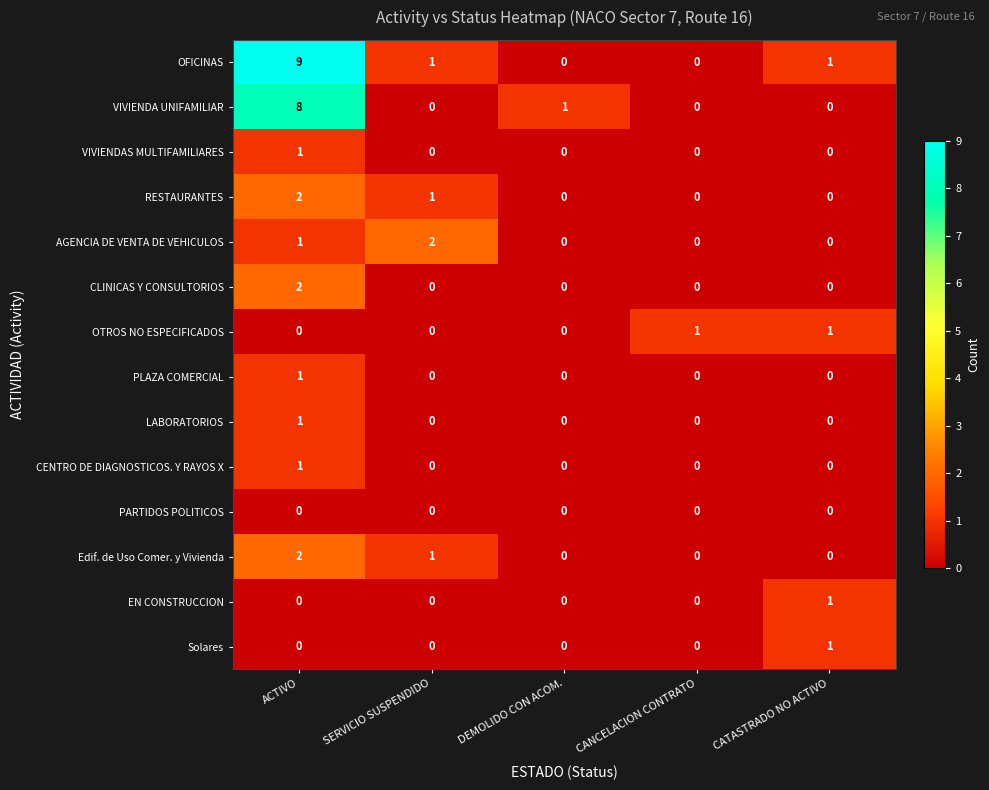

Count the CLINICAS Y CONSULTORIOS values in the range 0 to 1.

4